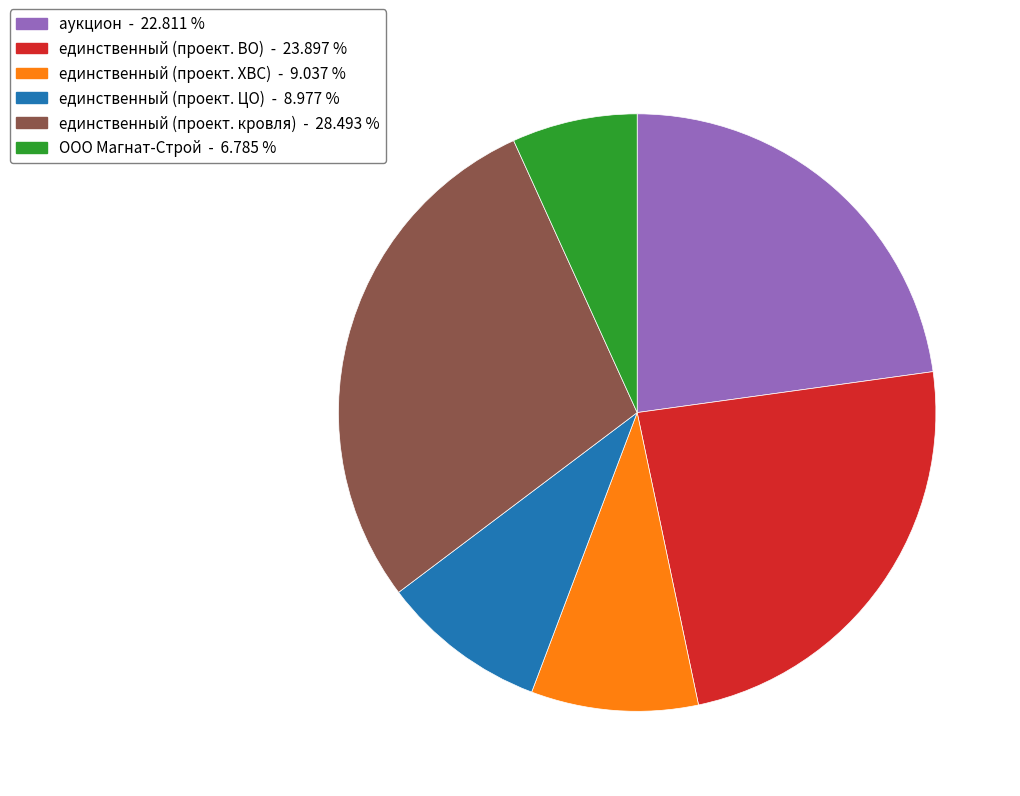

Is there a majority slice in this chart?

No